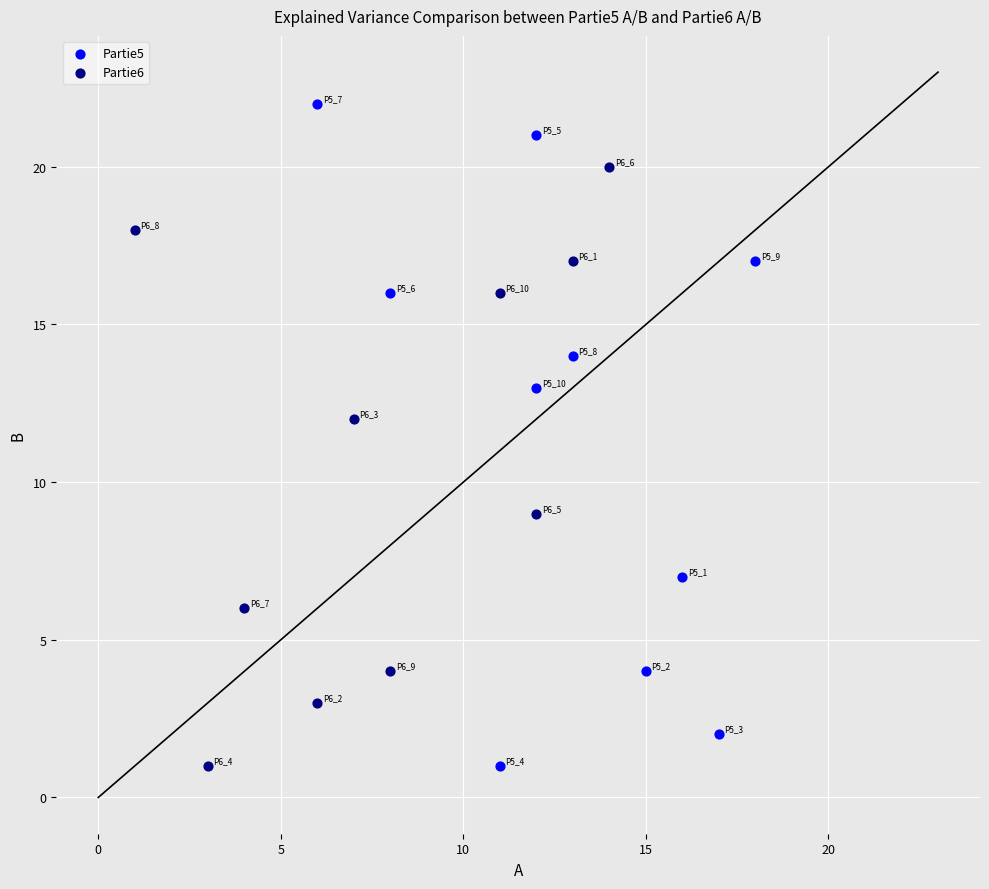

Which series has the largest Y range (max minus min)?

Partie5